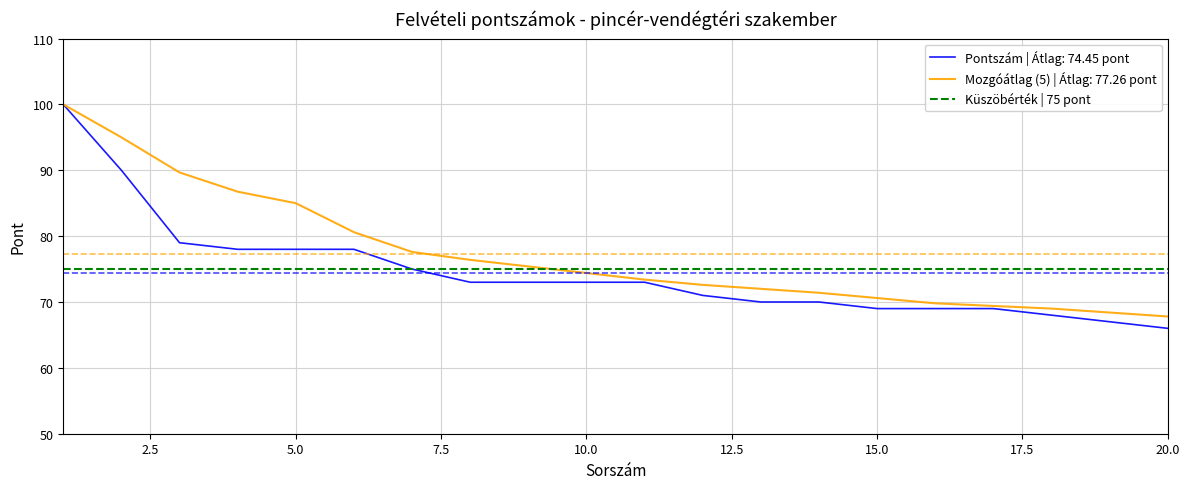

Which series has the largest total across all categories?

Moving avg (5)